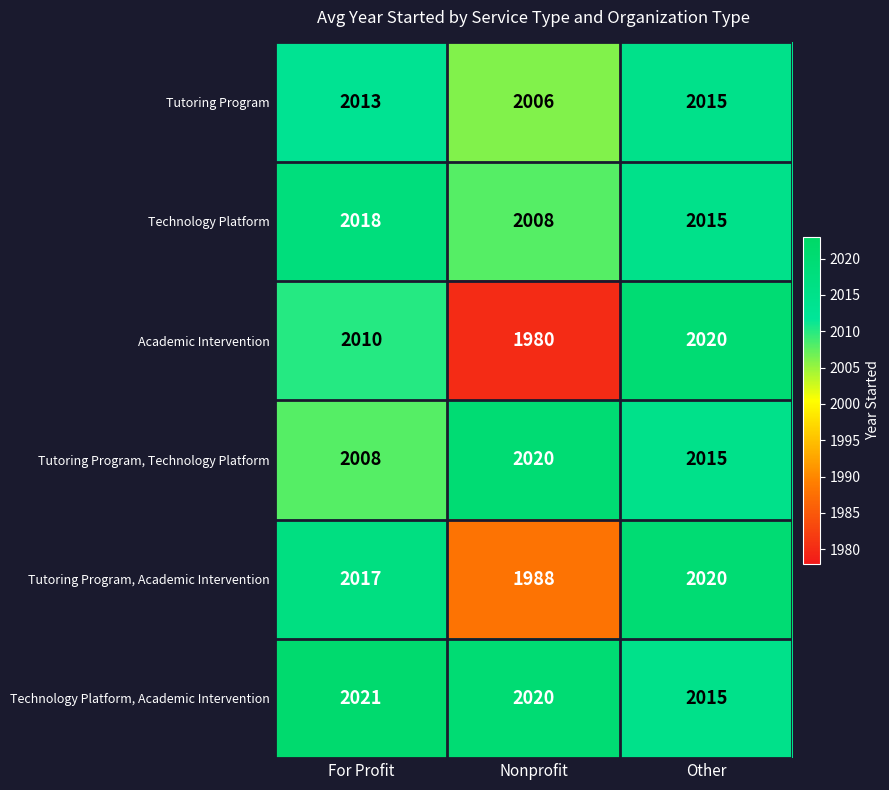

Which series has the largest total across all categories?

Technology Platform, Academic Intervention